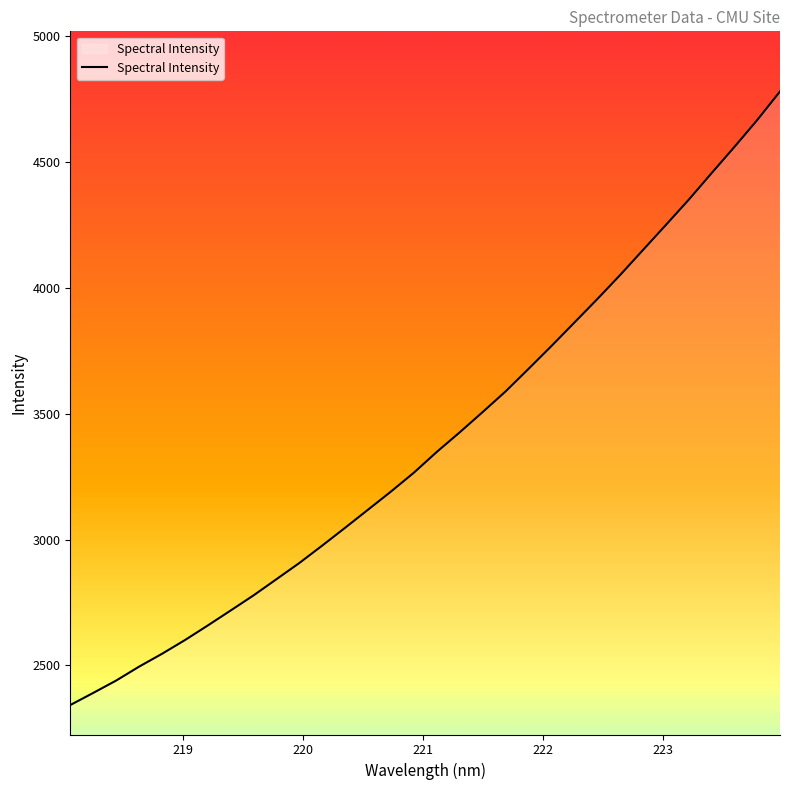

What is the difference between the maximum and minimum values?

2438.8